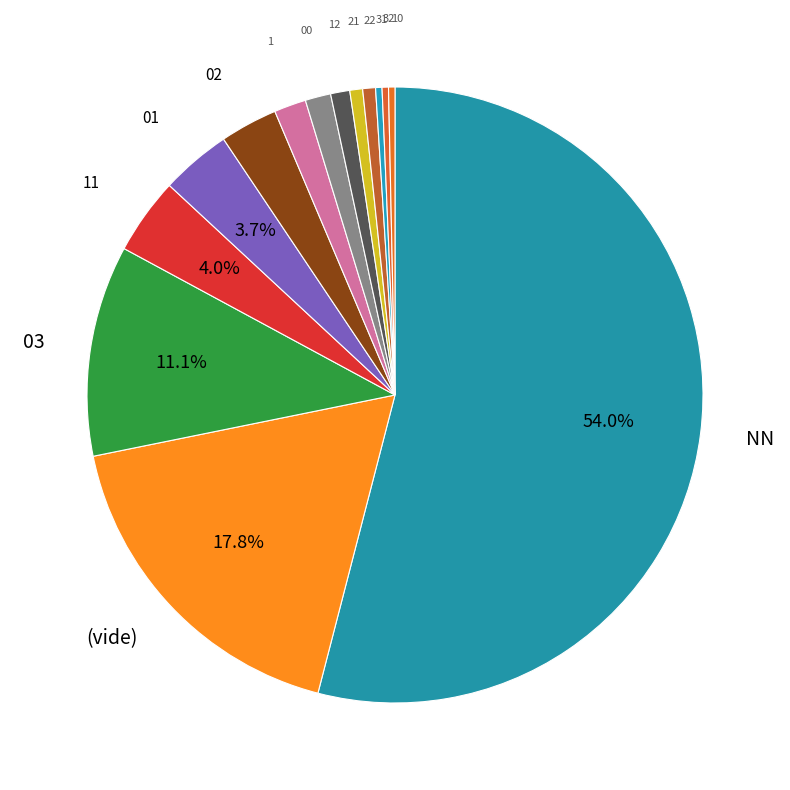

Count the number of slices in the pie.

14